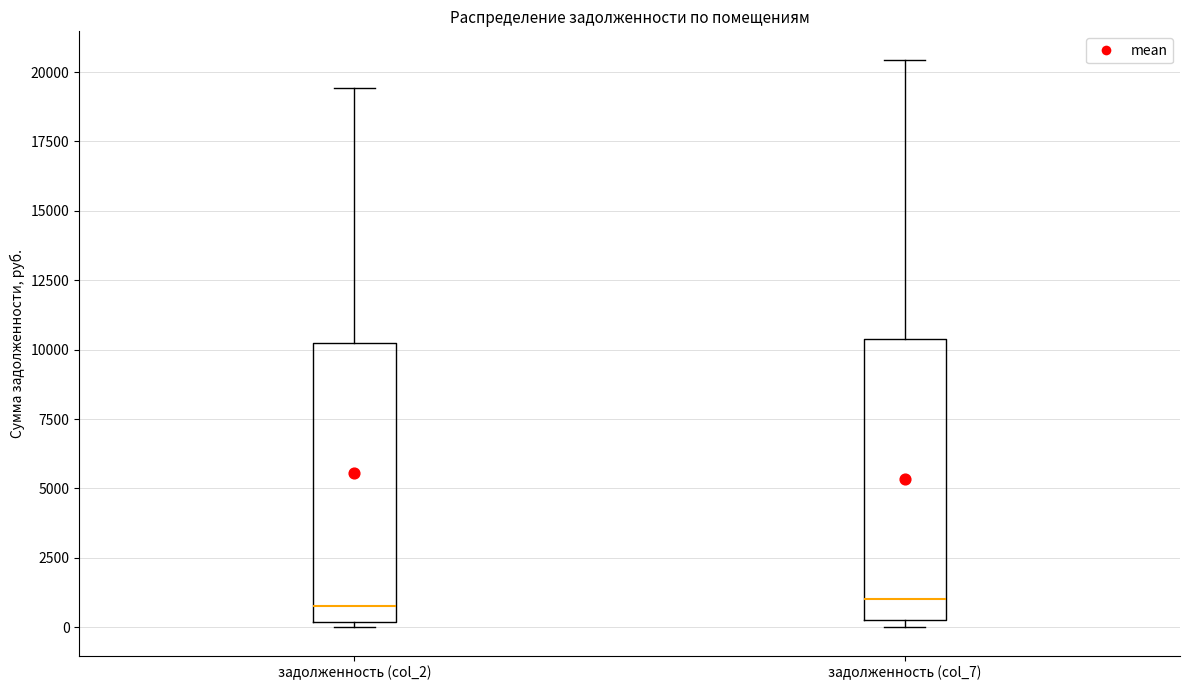

Reading left to right, read every box against the y-axis: the position of its median line, the range the box covers, and the ends of its whiskers. The values are not printed on the chart, so give them approximately, as read against the axis.

задолженность (col_2): median 1000, box 0 to 10000, whiskers 0 (just below the box's lower edge) to 19500
задолженность (col_7): median 1000, box 500 to 10500, whiskers 0 to 20500